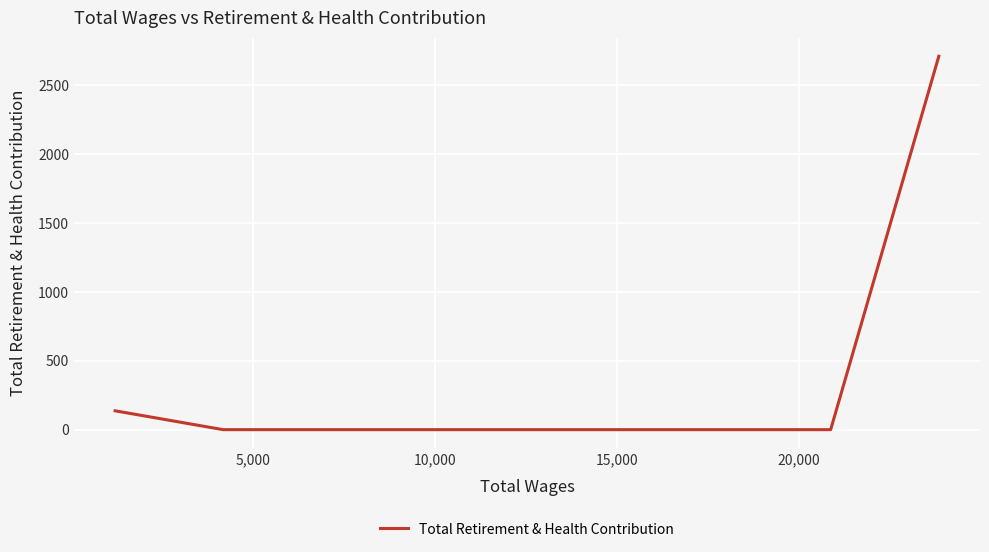

True or false: there are more than 1 points higher than both neighbors.

False